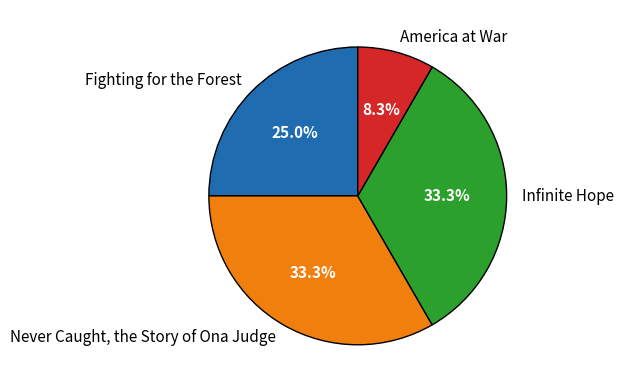

Is Never Caught, the Story of Ona Judge the majority of the pie?

No